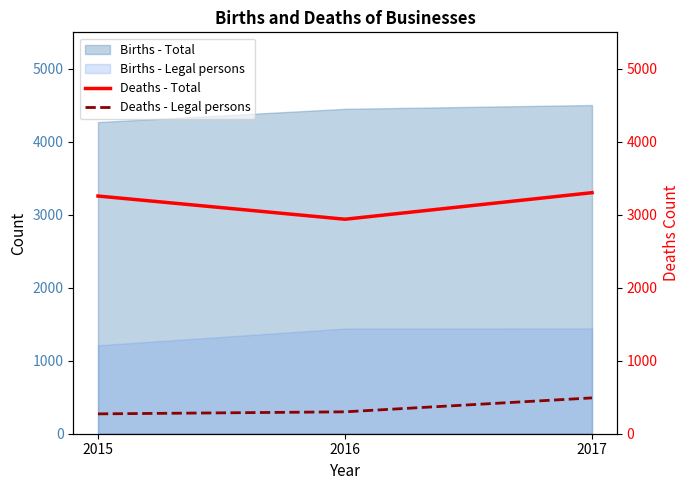

Is the value of Births - Legal persons at 2016 greater than the value of Births - Total at 2016?

No